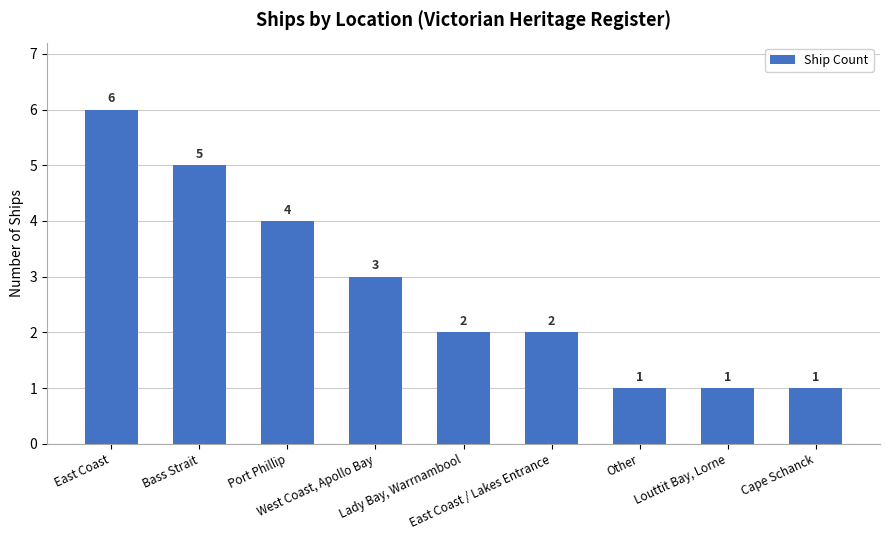

What is the label of the 4th bar from the left?

West Coast, Apollo Bay